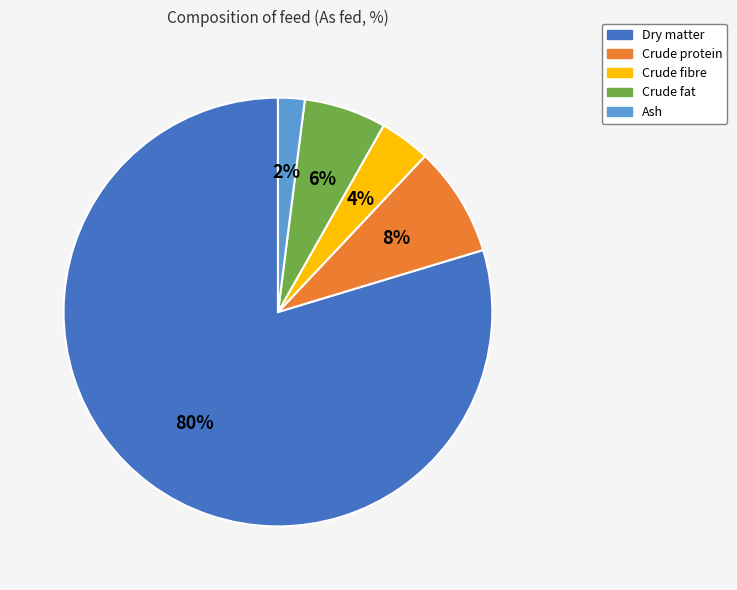

Which has a higher value, Crude fat or Ash?

Crude fat